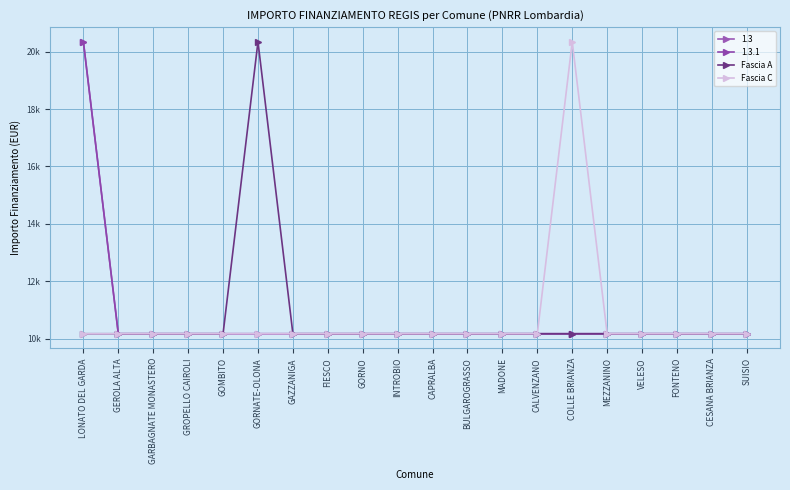

Is it true that Fascia C equals 6457 at GORNATE-OLONA?

False